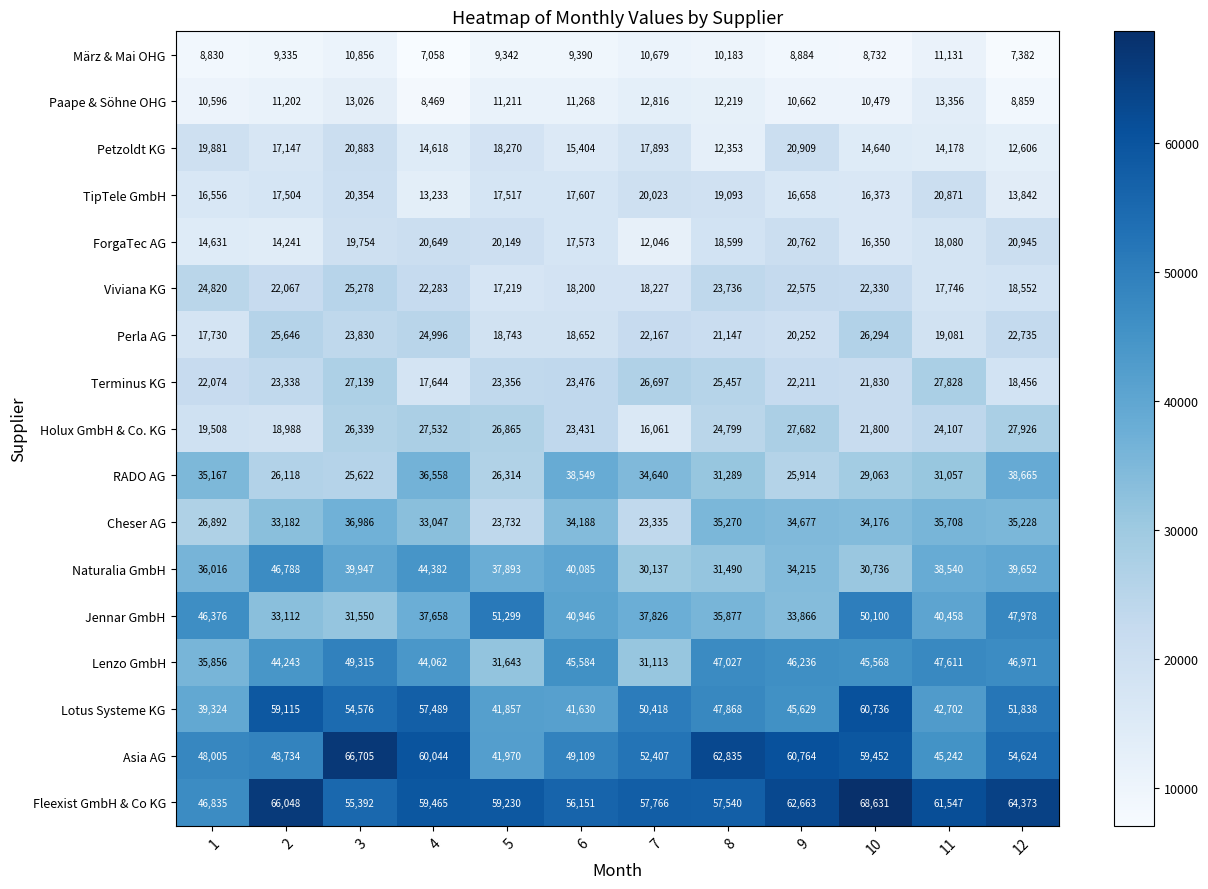

What is the difference between the highest and lowest values at 10?

59899